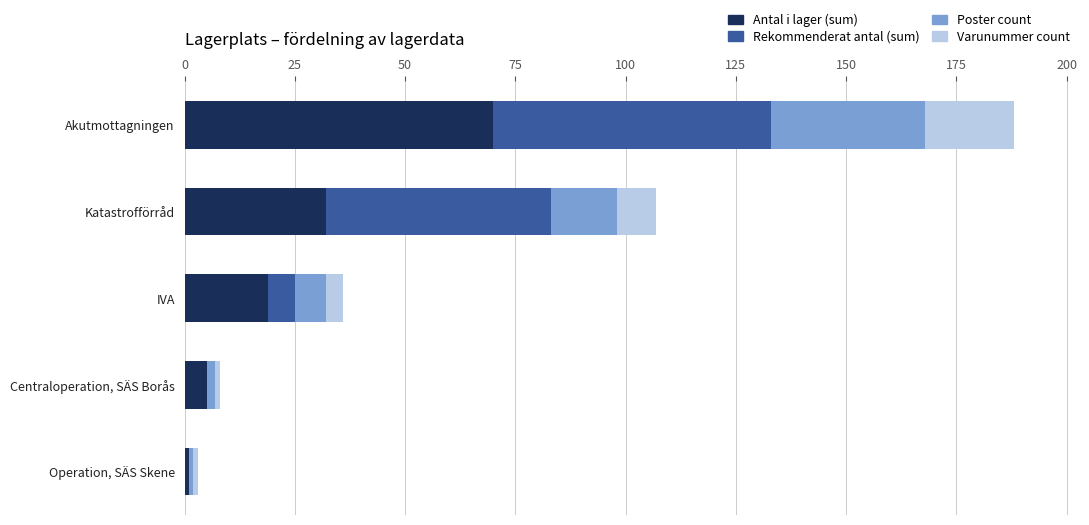

How many data points does each series have?

5